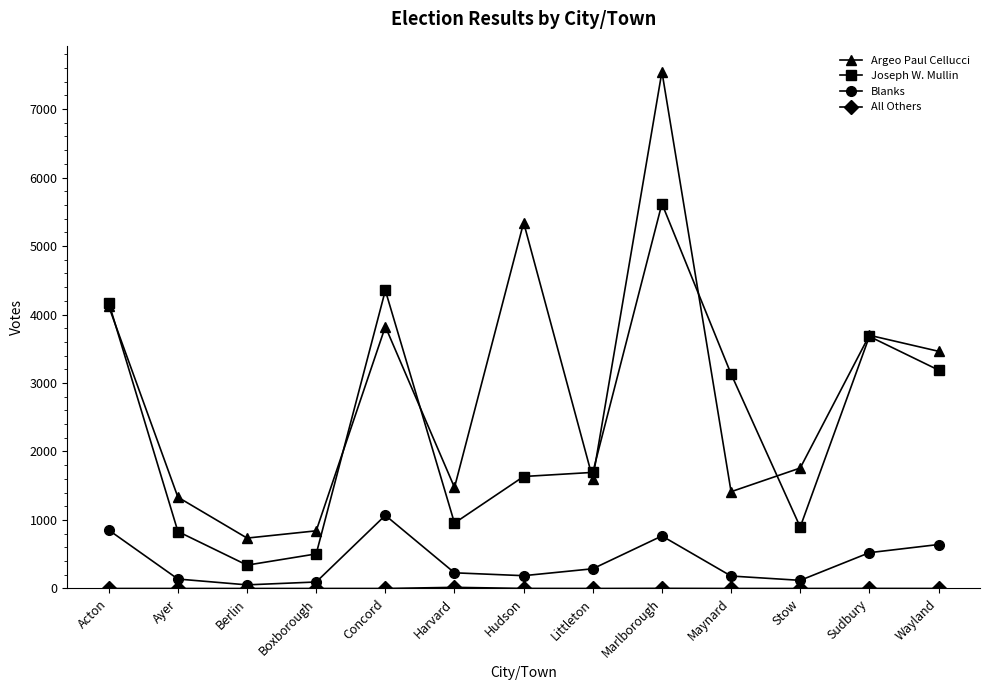

How many interior local peaks does the Blanks series have?

2